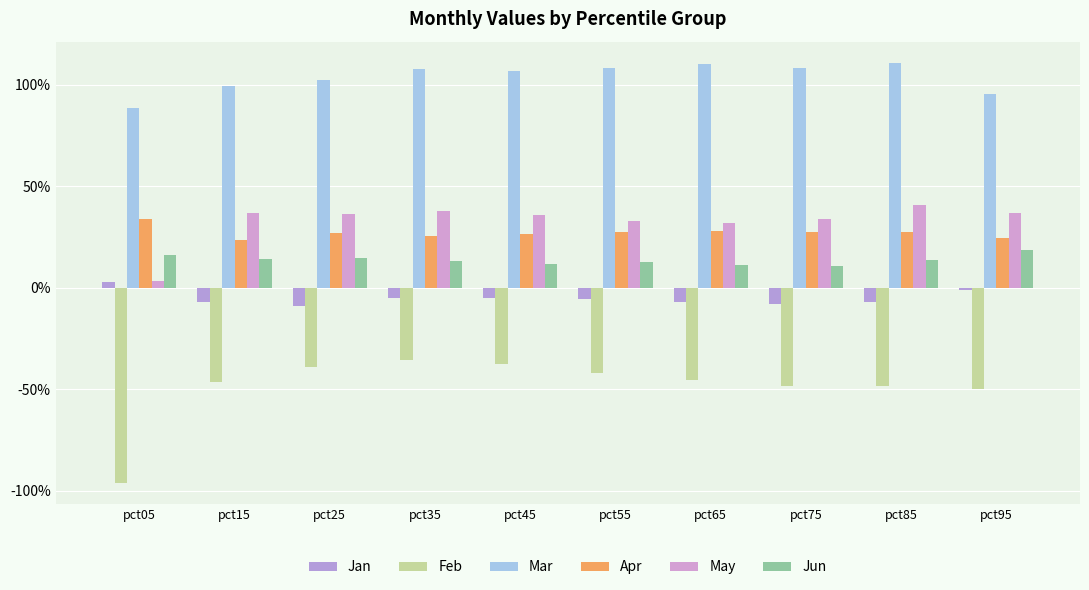

Which label corresponds to the largest value in the chart?

pct85